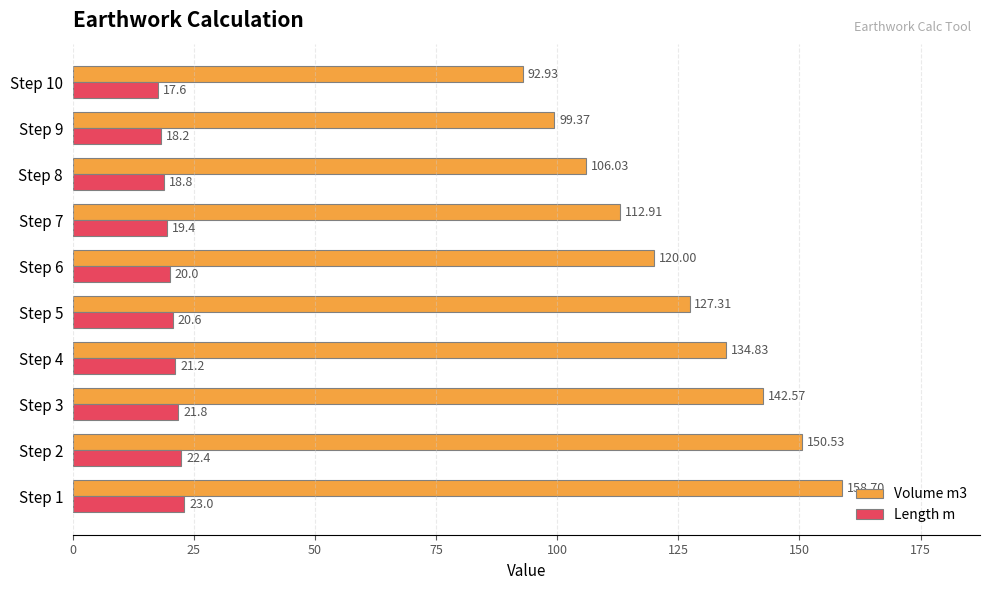

List the series in order of their peak value, lowest first.

Length m, Volume m3